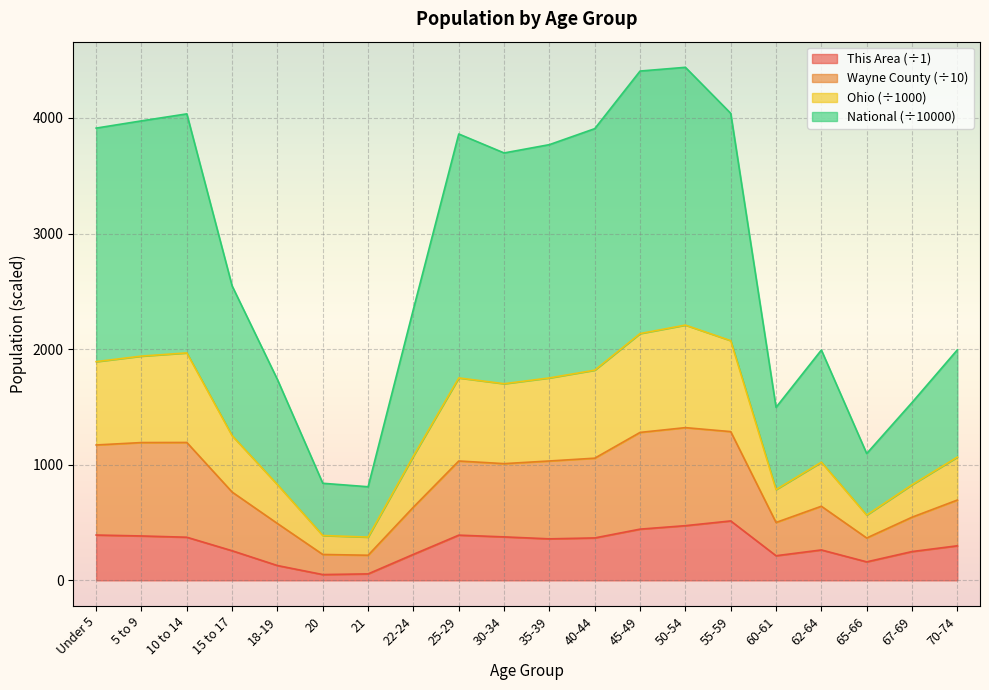

Is it true that This Area equals 652.4 at 30-34?

False